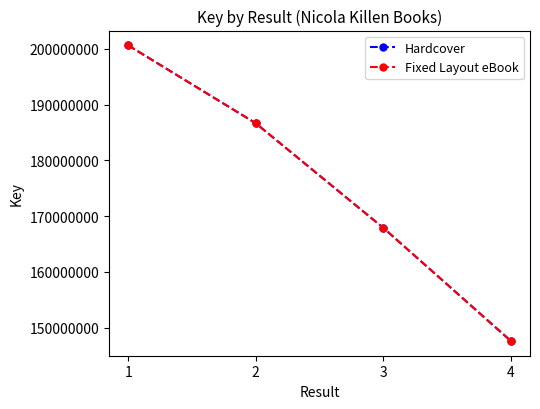

What is the minimum value shown in the chart?

147630378